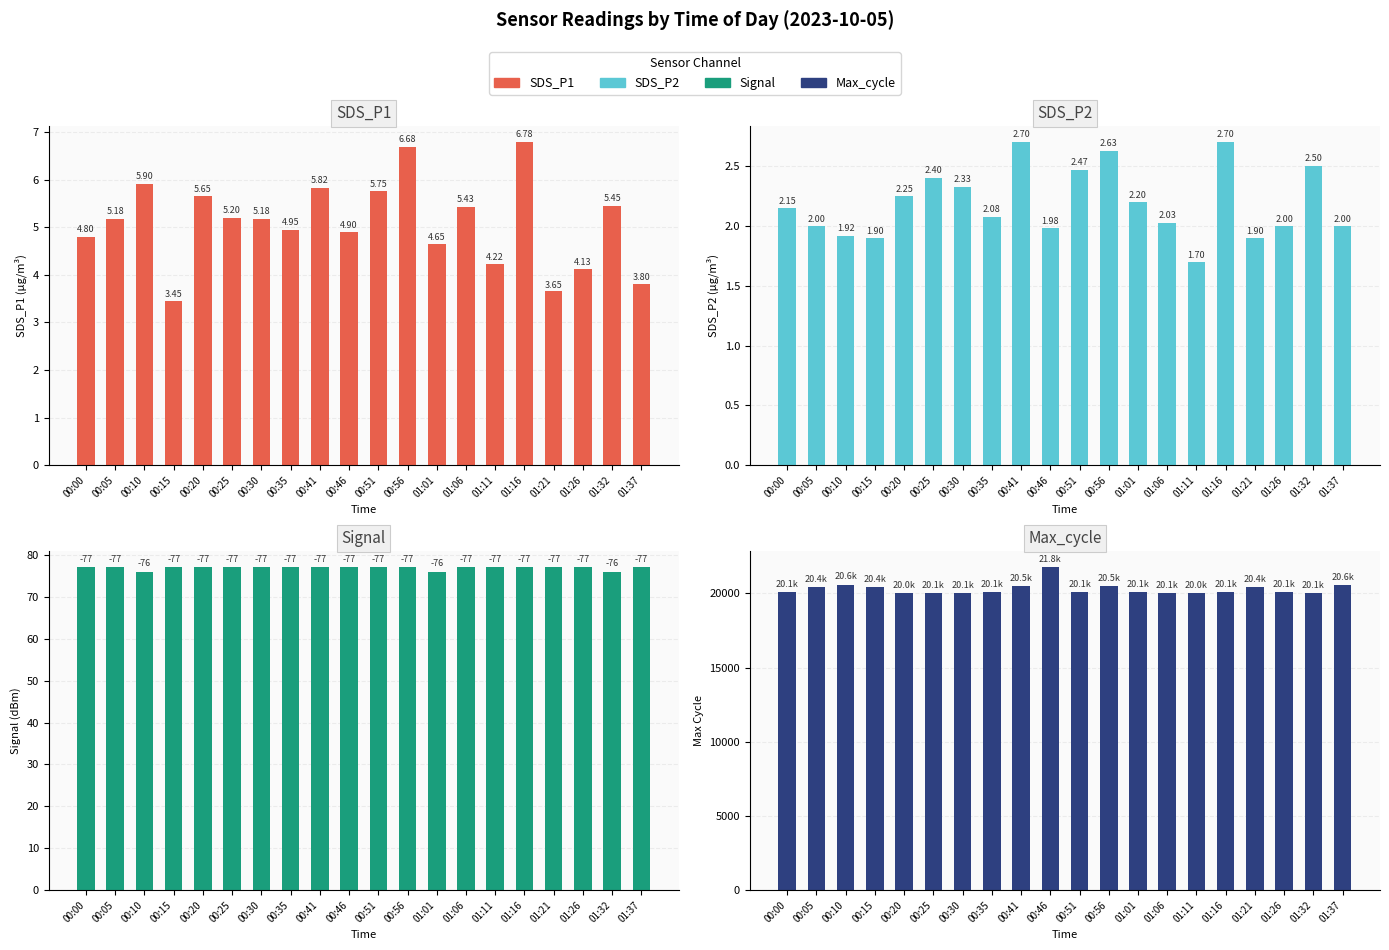

The value of SDS_P1 at 00:46 is 4.9. True or false?

True